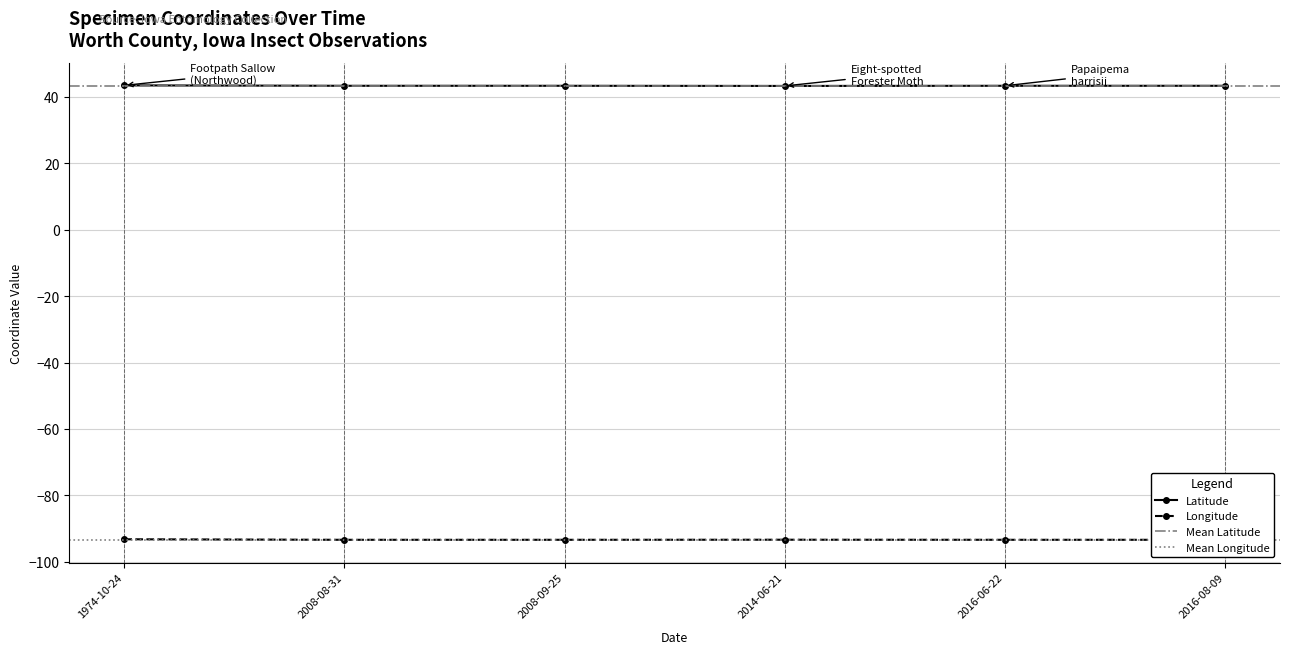

True or false: Latitude and Longitude intersect in this chart.

False